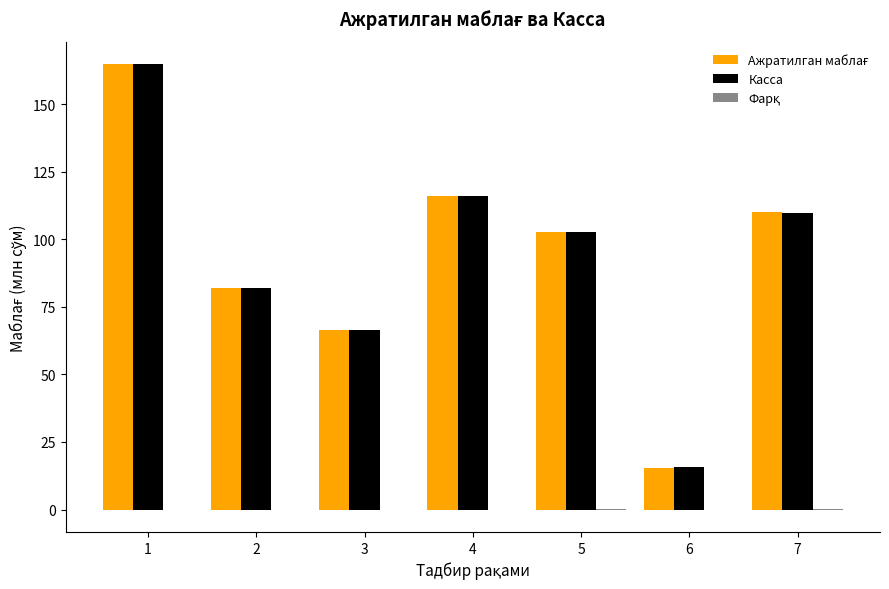

The Касса series shows 183.2 at 5. True or false?

False